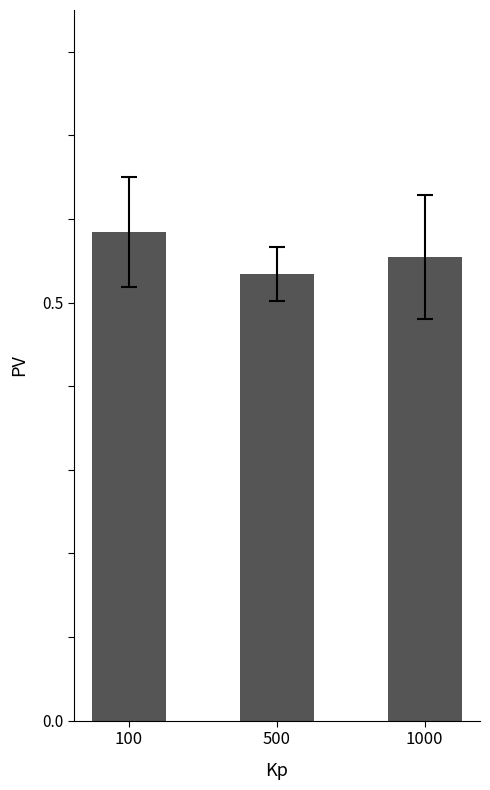

What is the sum of all values?

1.7